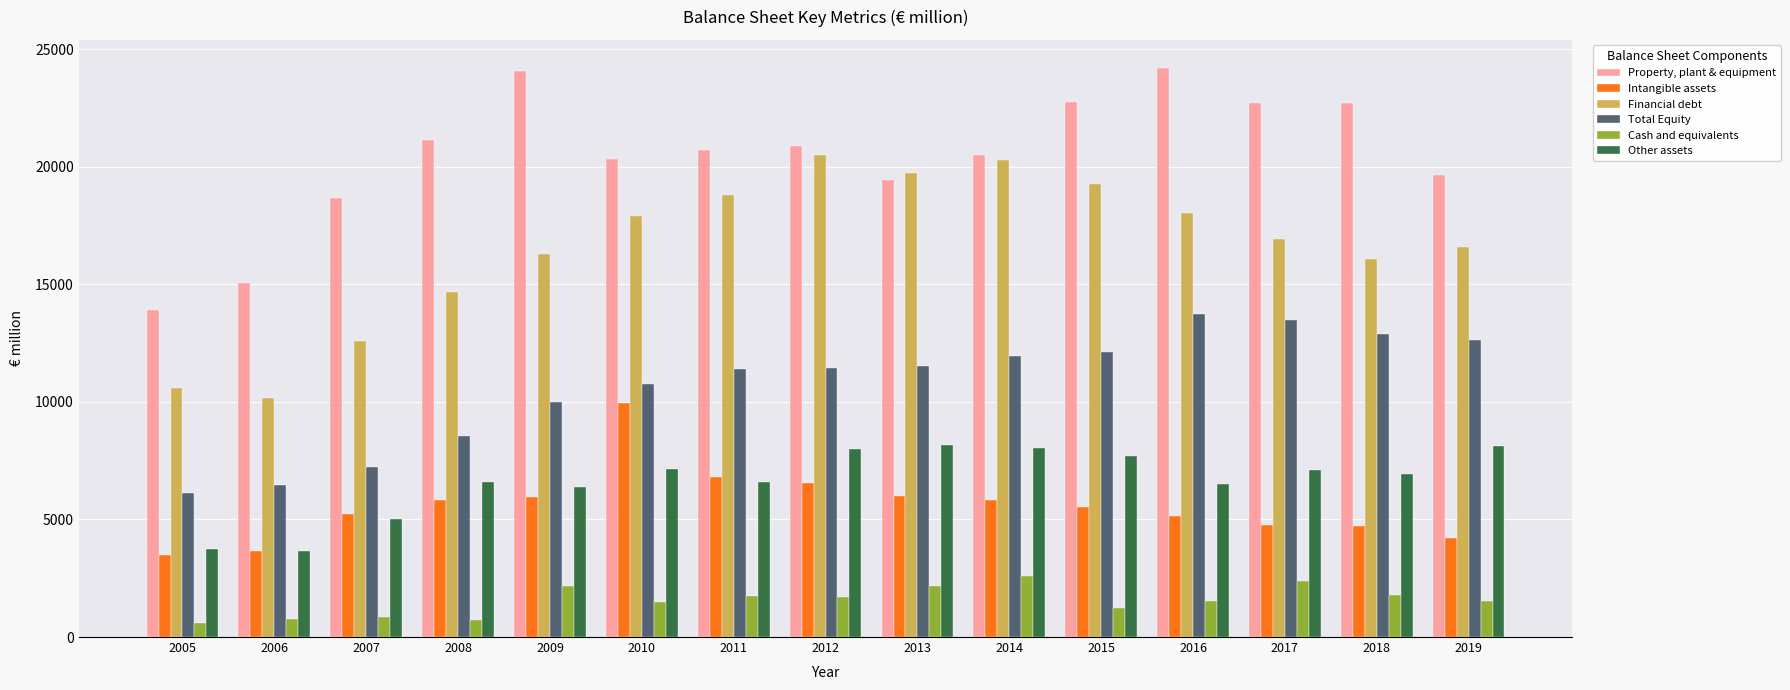

The value of Total Equity at 2018 is 12900.3. True or false?

True